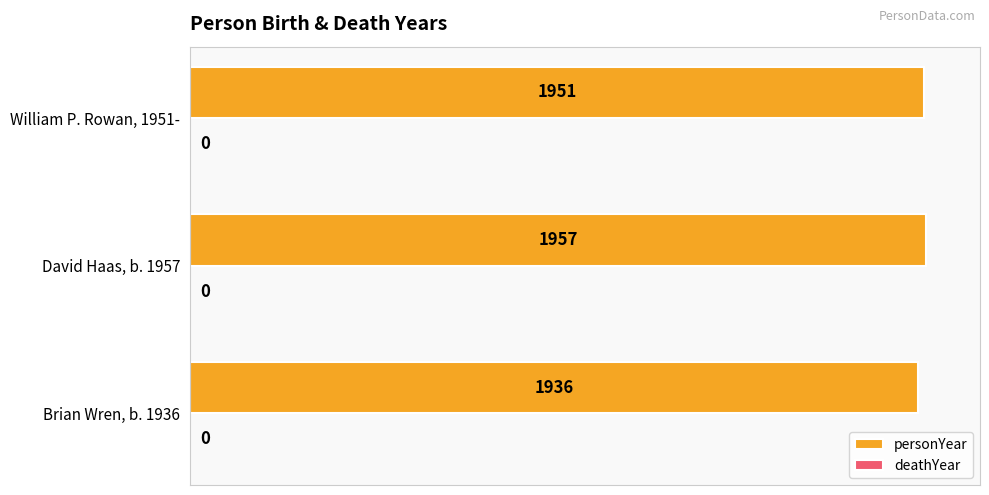

List the labels in order of value, smallest first.

Brian Wren, b. 1936, William P. Rowan, 1951-, David Haas, b. 1957